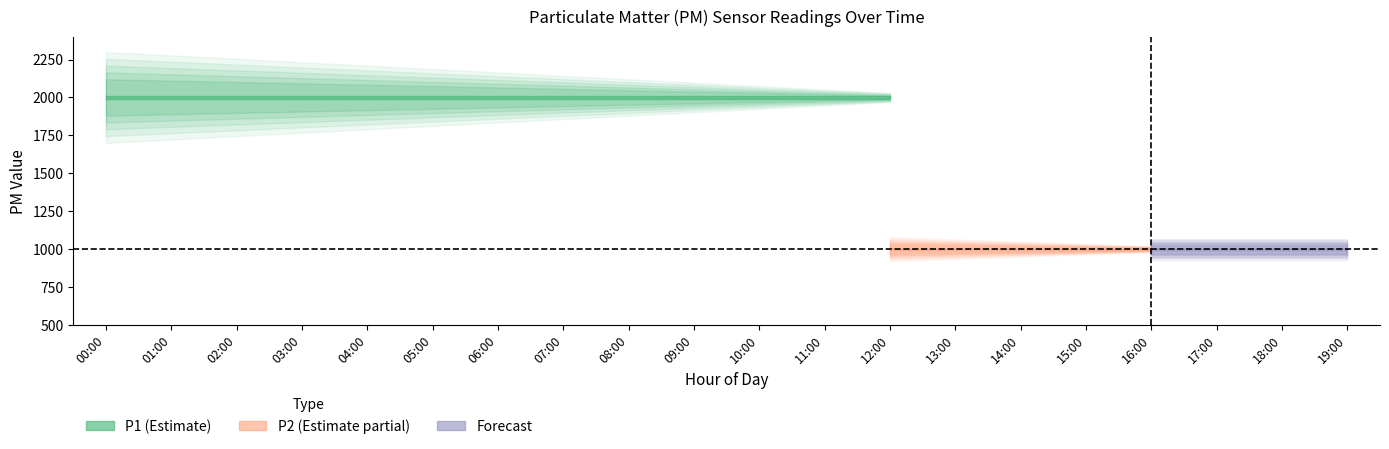

Which series has the widest spread of values?

P1